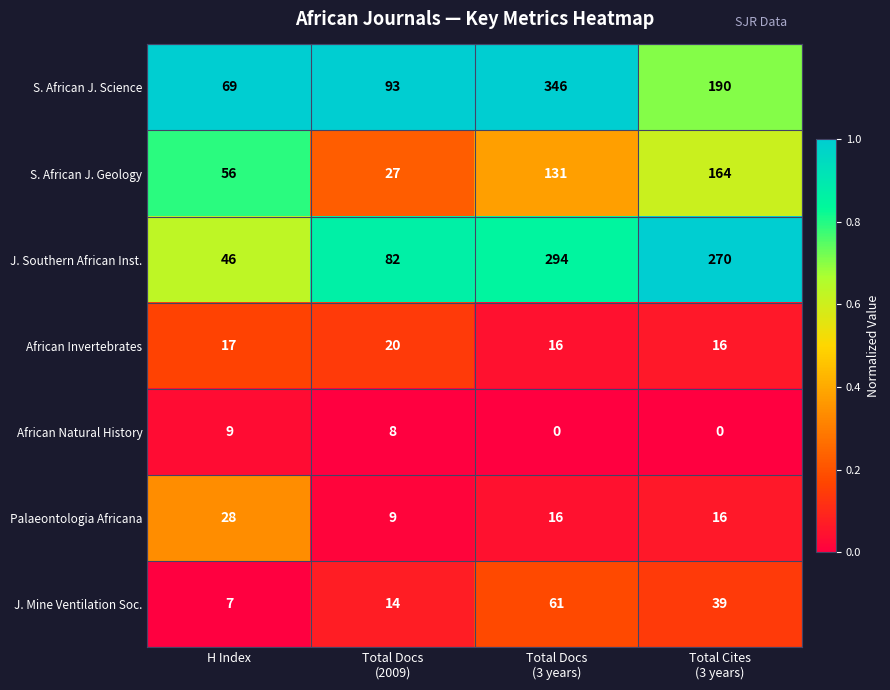

Which series has the largest range (max minus min)?

S. African J. Science